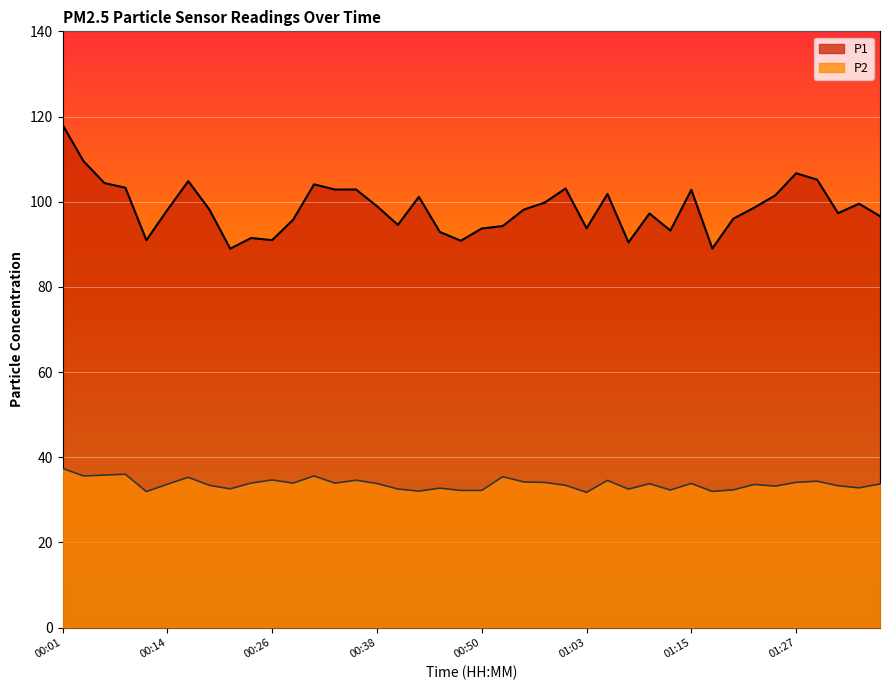

List the labels in order of P1 value, largest first.

00:01, 00:04, 01:27, 01:29, 00:16, 00:06, 00:31, 00:09, 01:00, 00:36, 00:33, 01:15, 01:05, 01:25, 00:43, 00:58, 01:34, 00:38, 01:22, 00:19, 00:55, 00:14, 01:32, 01:10, 01:37, 01:20, 00:28, 00:41, 00:53, 01:03, 00:50, 01:12, 00:45, 00:23, 00:26, 00:11, 00:48, 01:07, 01:17, 00:21